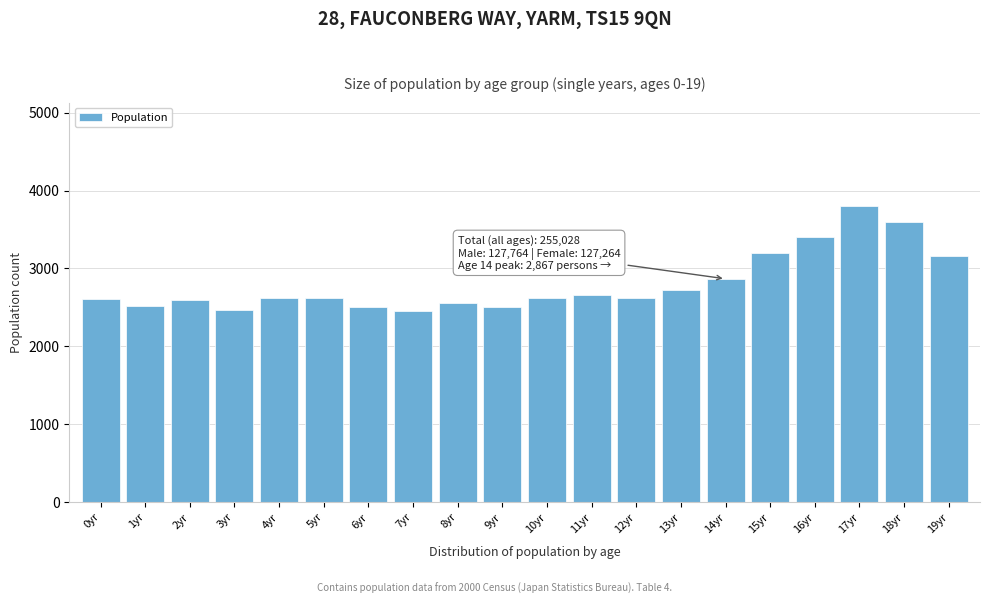

The value at 14yr is 2867. True or false?

True